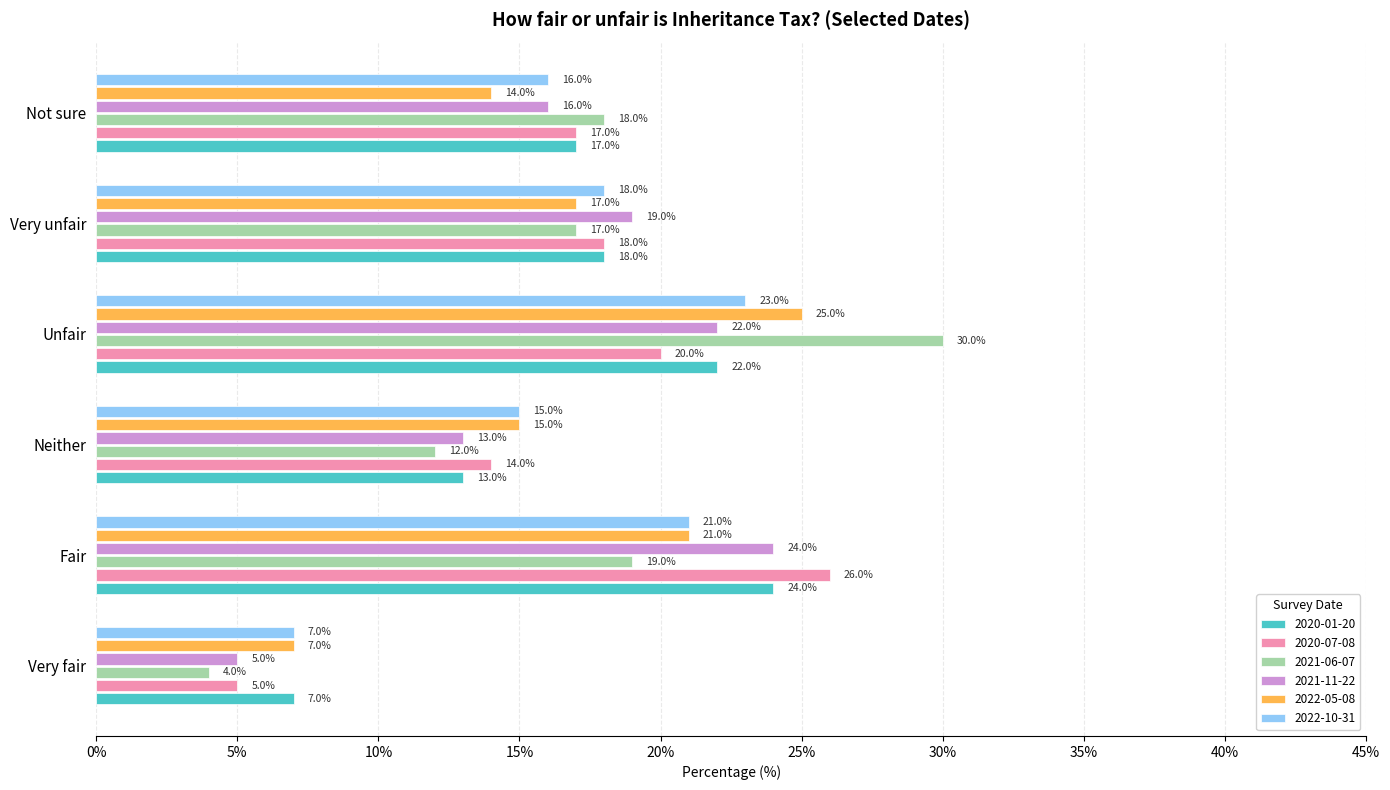

Is the value of 2021-06-07 at Neither greater than the value of 2022-10-31 at Very unfair?

No